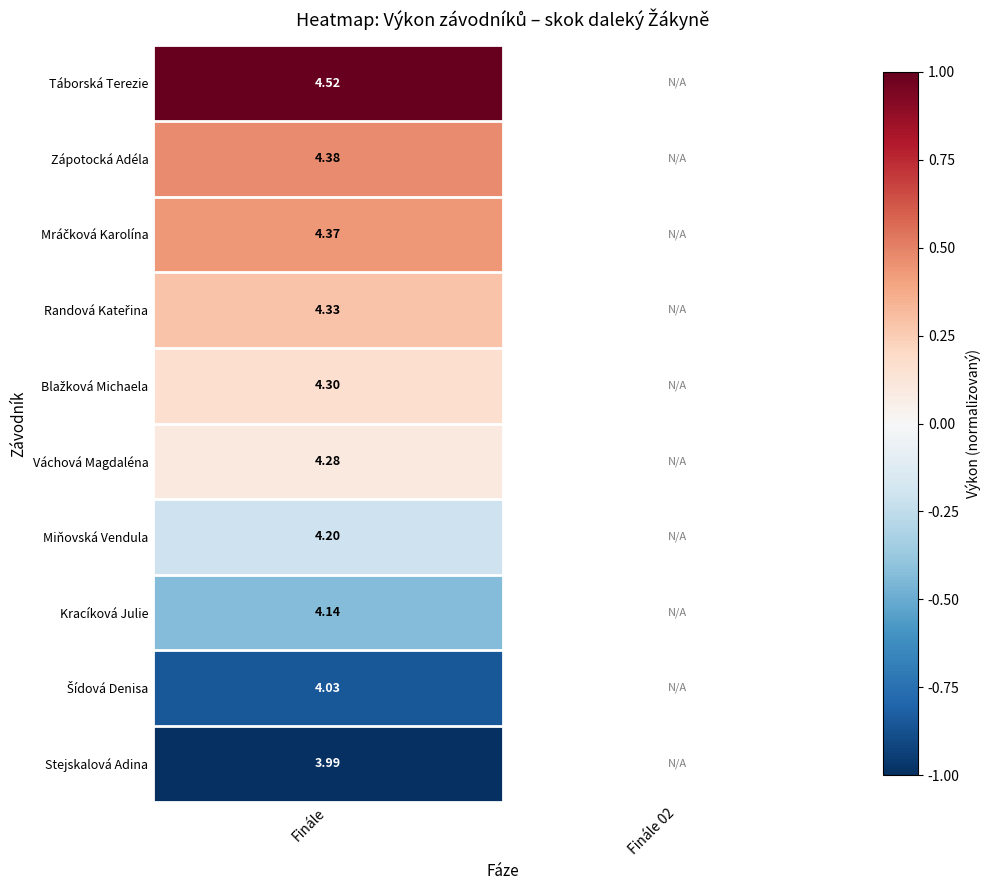

At how many categories does at least one series exceed 0?

1